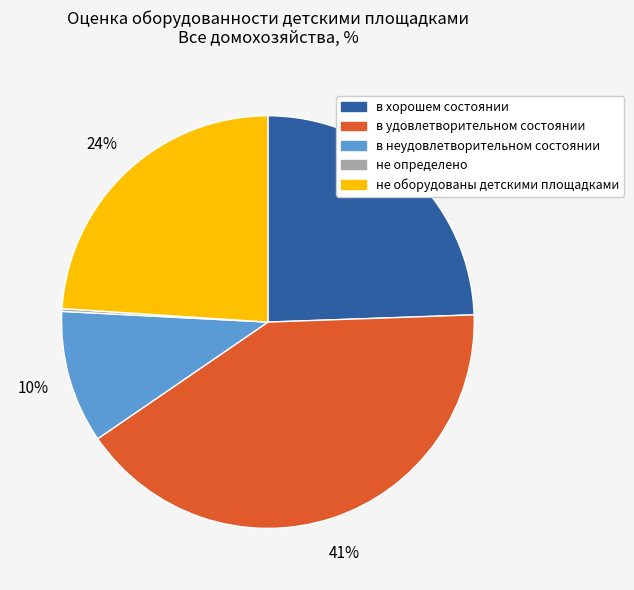

Is не оборудованы детскими площадками the majority of the pie?

No